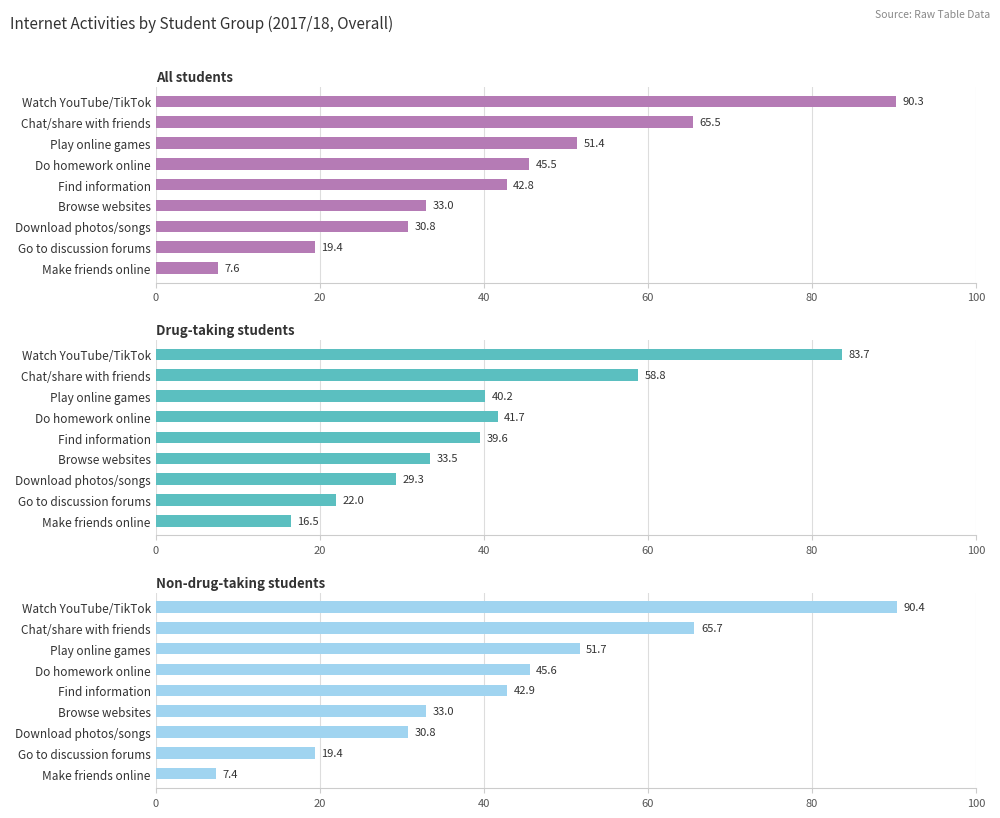

Are the bars horizontal?

Yes